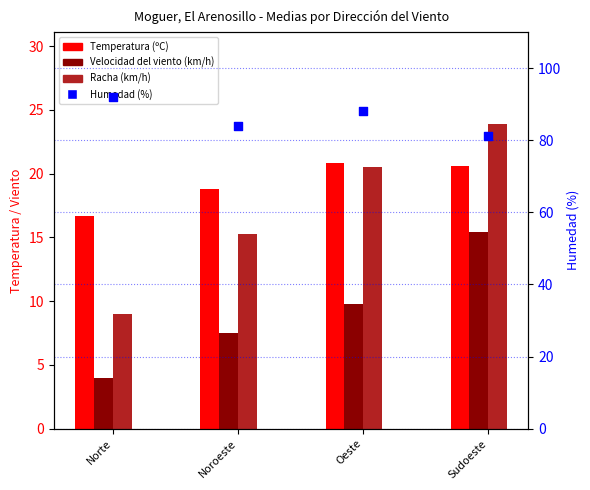

Which series has the largest Y range (max minus min)?

Racha (km/h)